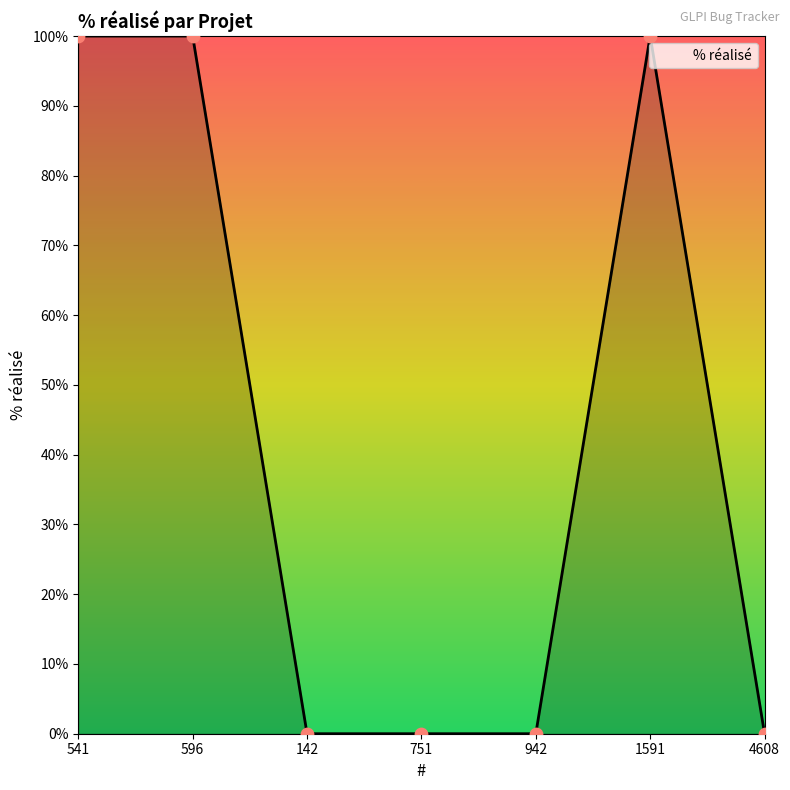

Between 4608 and 541, which is larger?

541